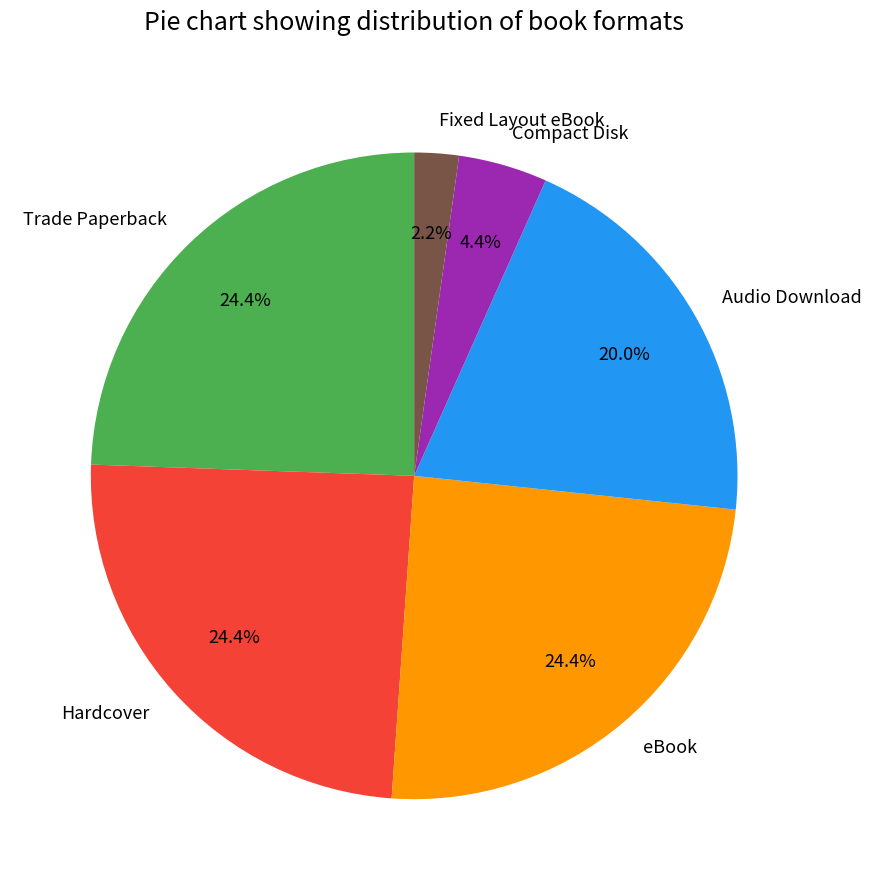

Is there any slice that represents more than half of the pie?

No